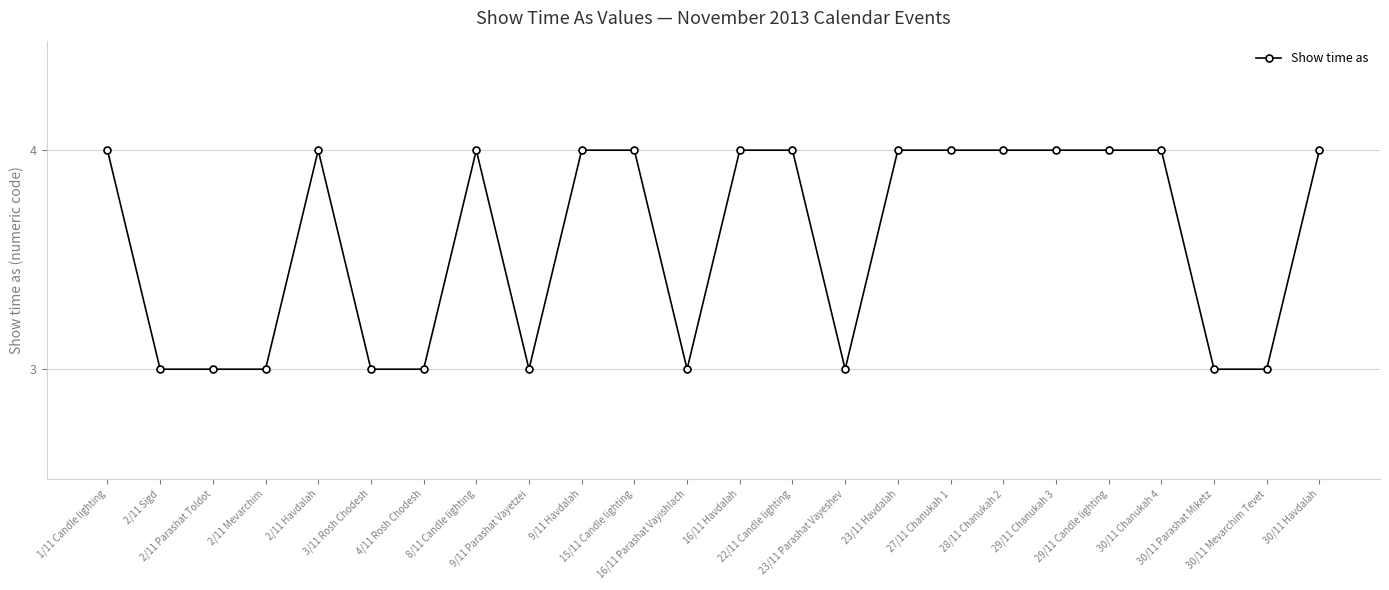

Is it true that the value at 30/11 Mevarchim Tevet is 5?

False